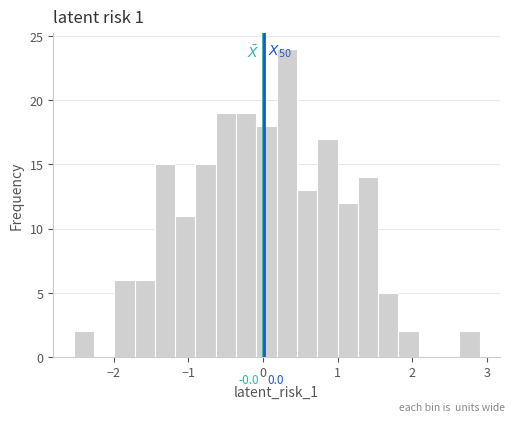

Read against the x-axis, roughly where is the centre of the tallest bar?

0.3